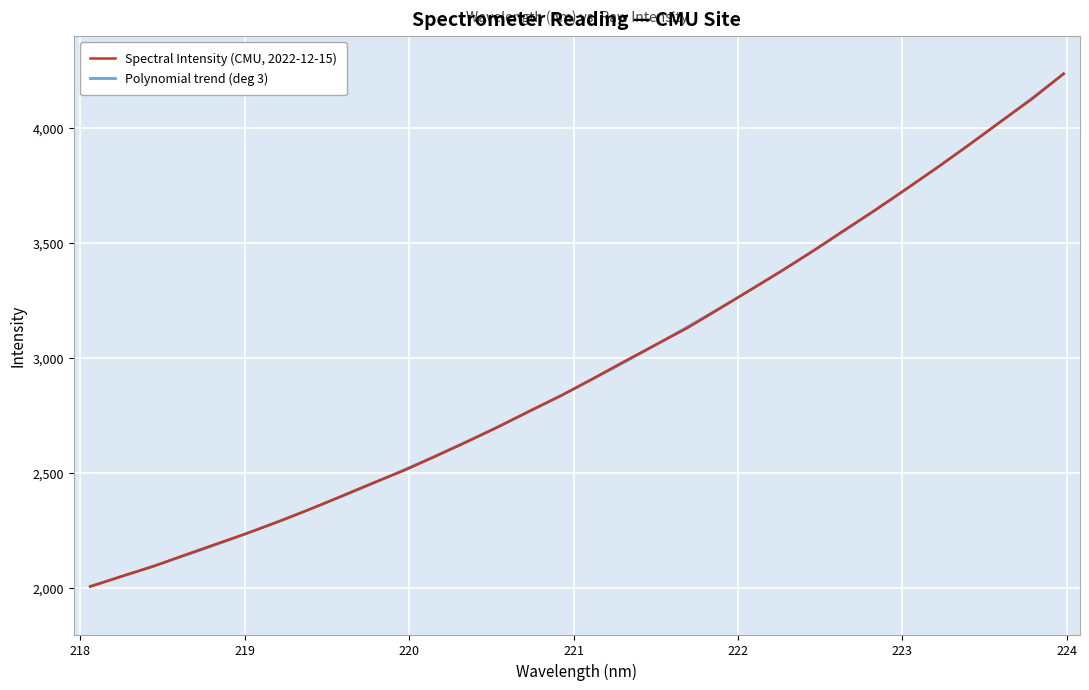

Between 223.5987 and 221.6902, which is larger?

223.5987